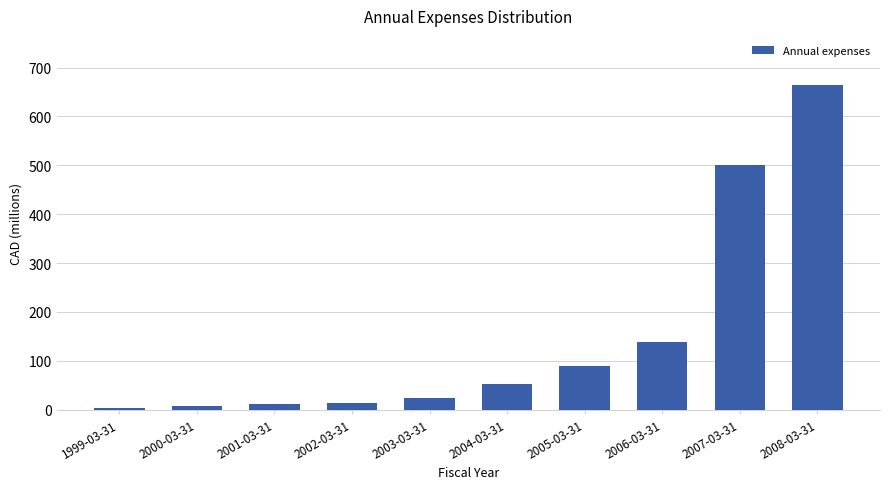

The chart shows a value of 52.5 at 2004-03-31. True or false?

True